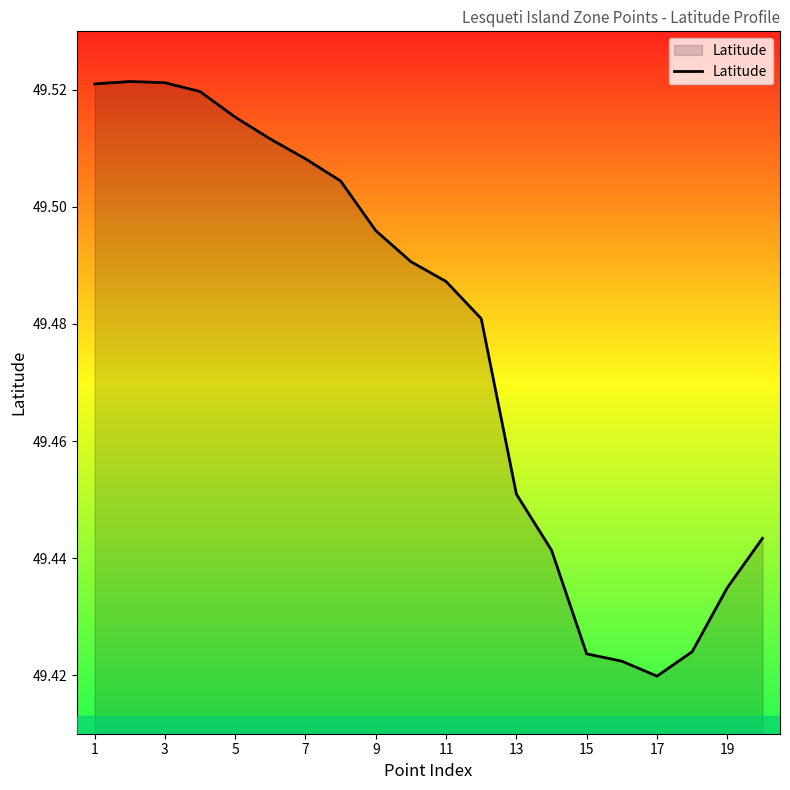

Does the chart display data point markers on the line(s)?

No